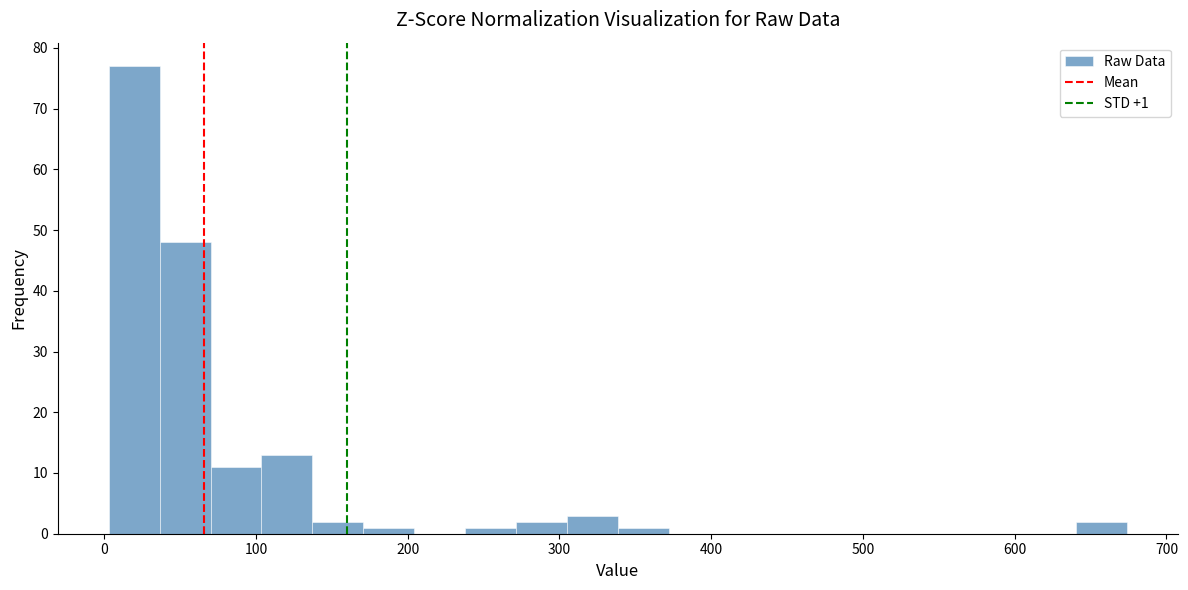

Around what value on the x-axis is the tallest bar? Give the approximate position of its centre, as read against the axis.

20